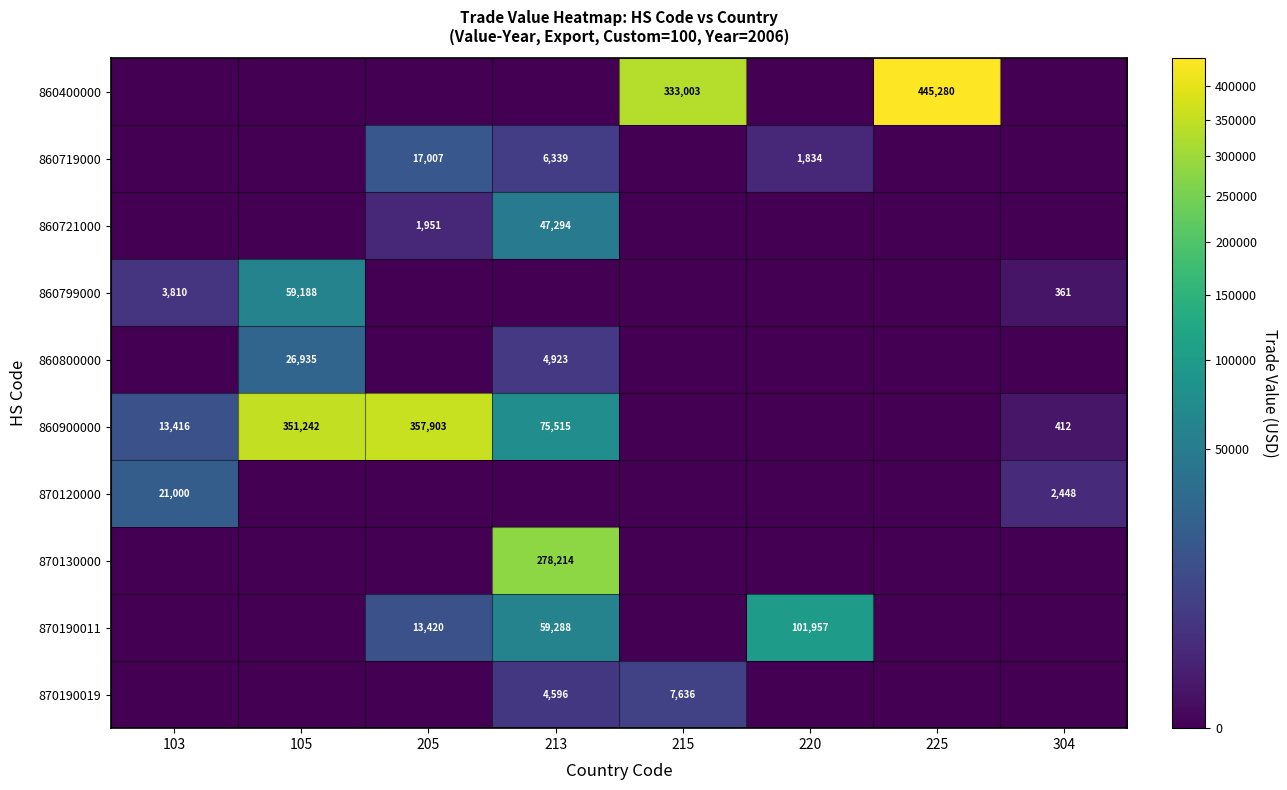

What is the difference between the 860900000 values at 205 and 105?

6661